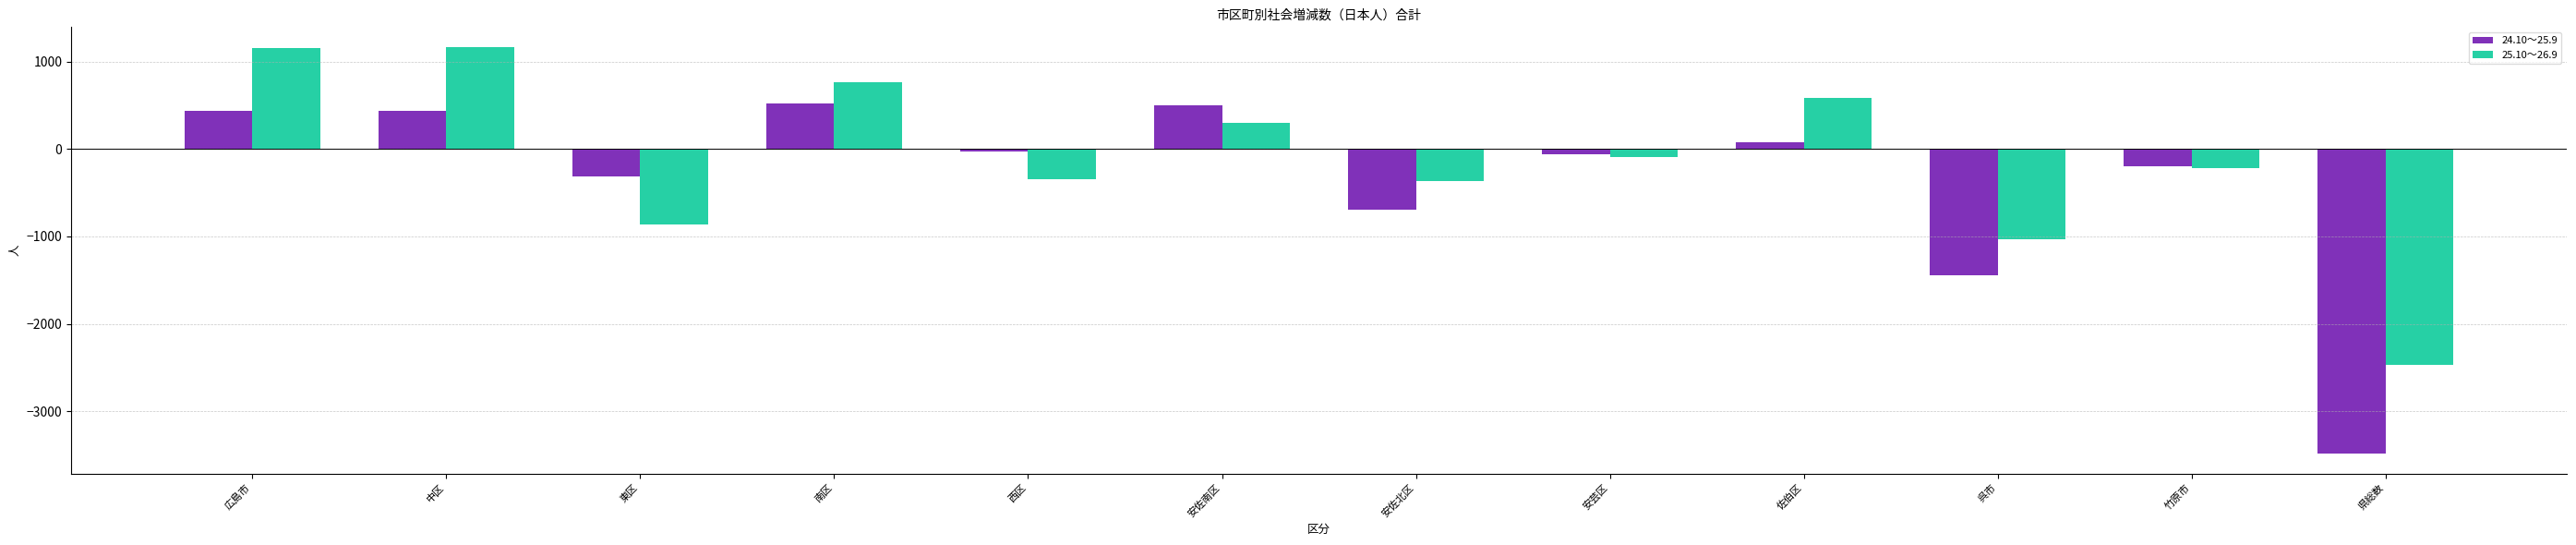

Does the chart contain stacked bars?

No